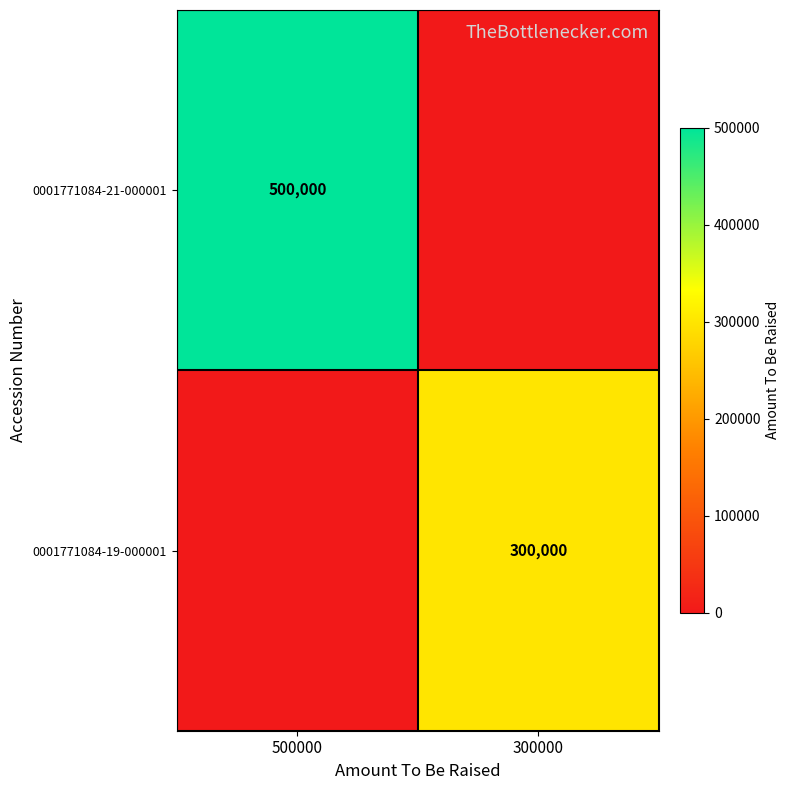

The 0001771084-19-000001 series shows 300000 at 300000. True or false?

True